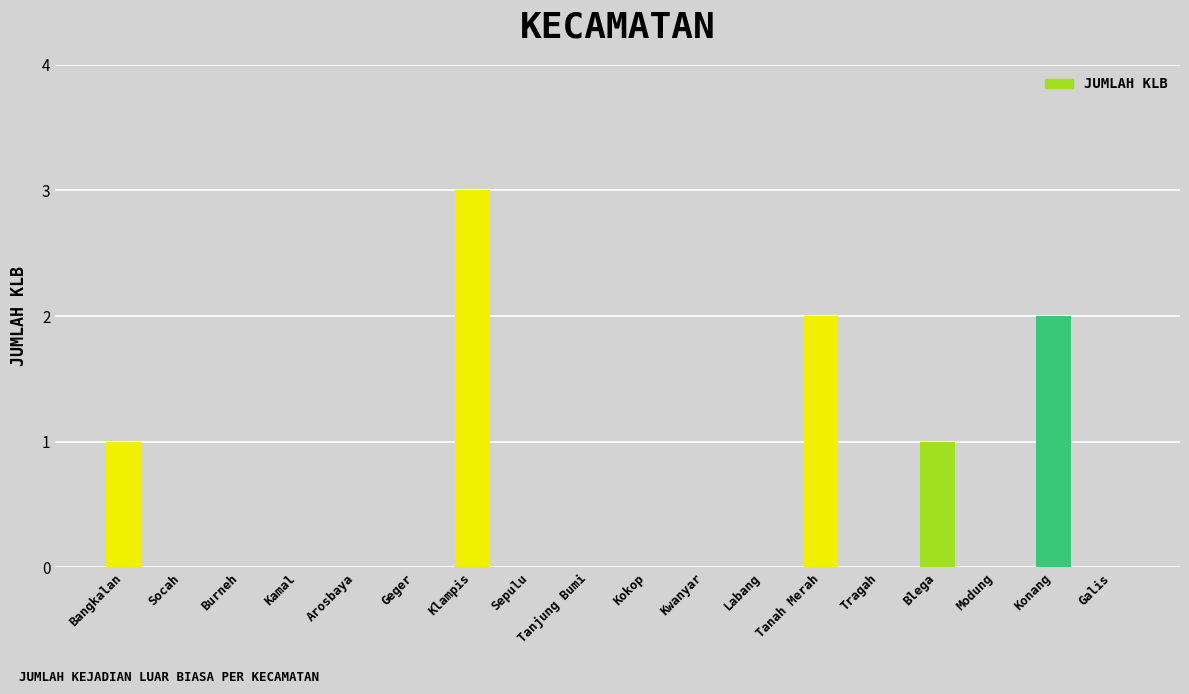

Are the bars horizontal?

No